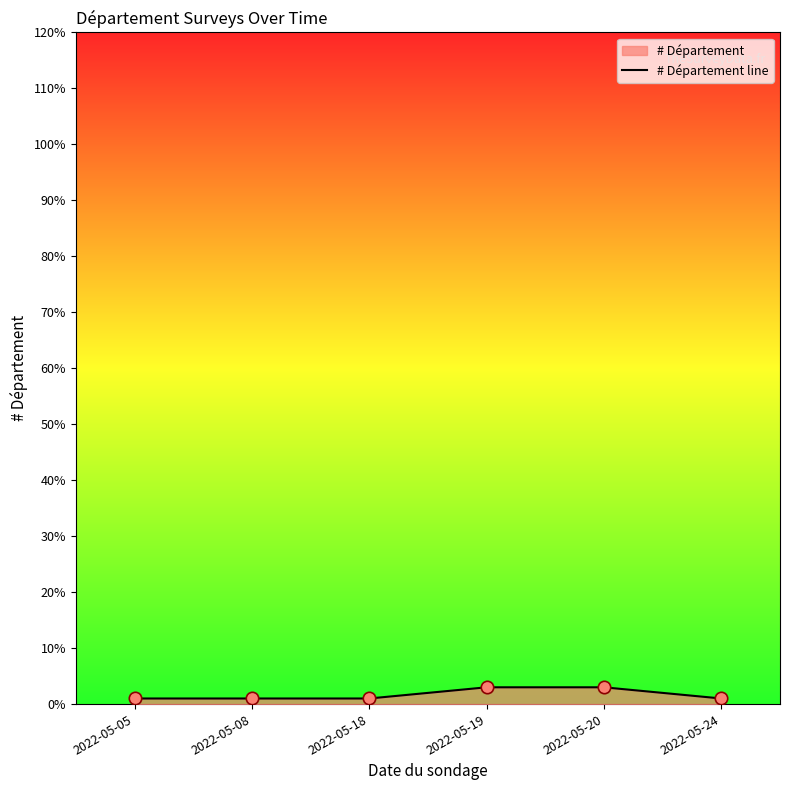

What is the change in value from 2022-05-08 to 2022-05-20?

+2